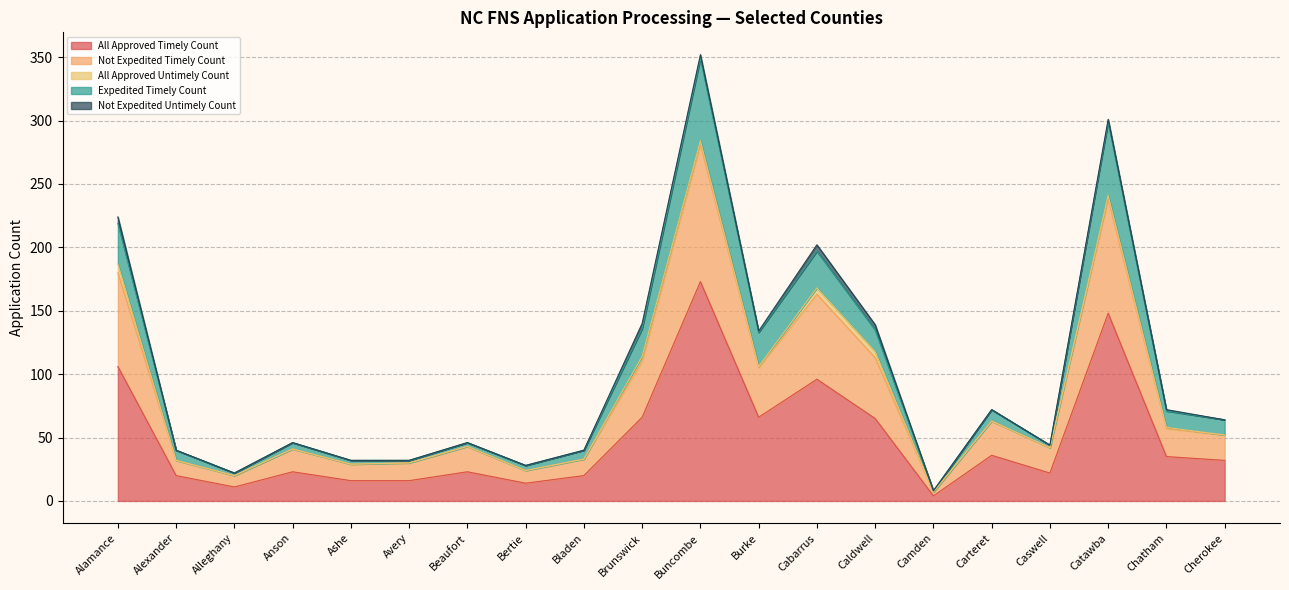

At which label does All Approved Timely Count reach its peak?

Buncombe